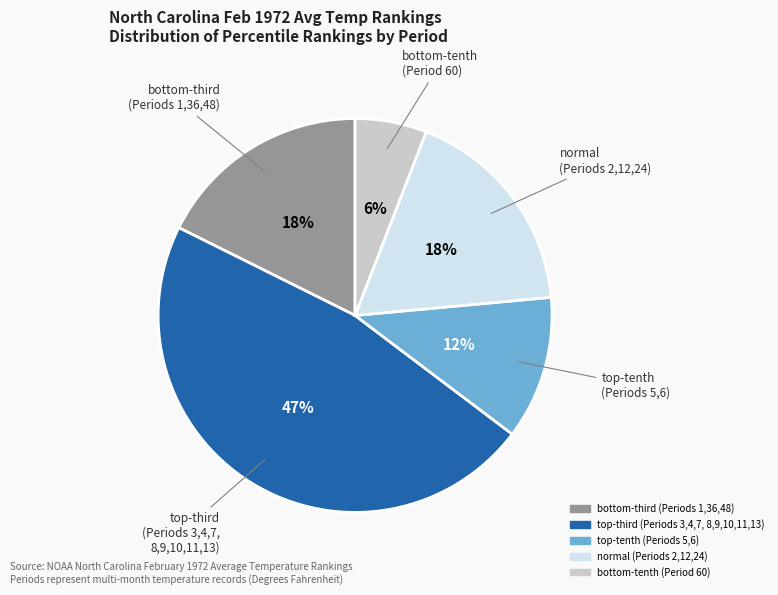

How many segments does this pie chart have?

5